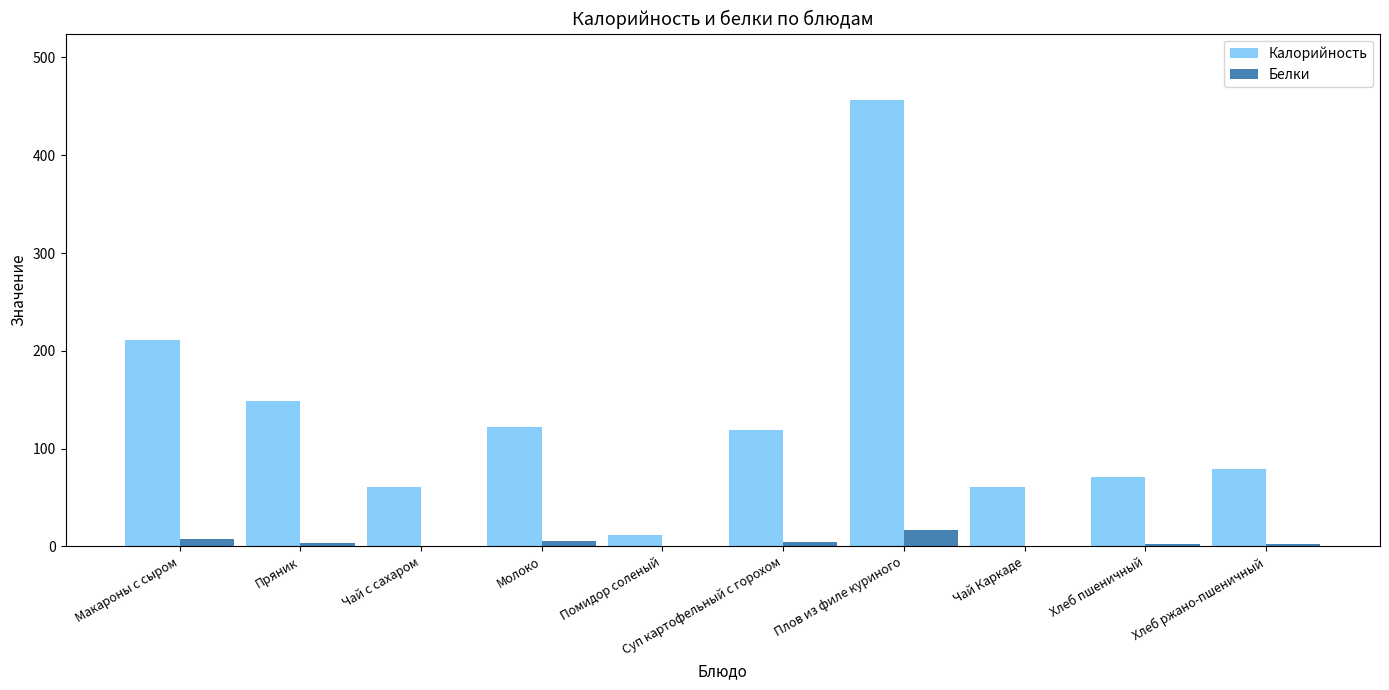

Where is Калорийность nearest to the value 233?

Макароны с сыром